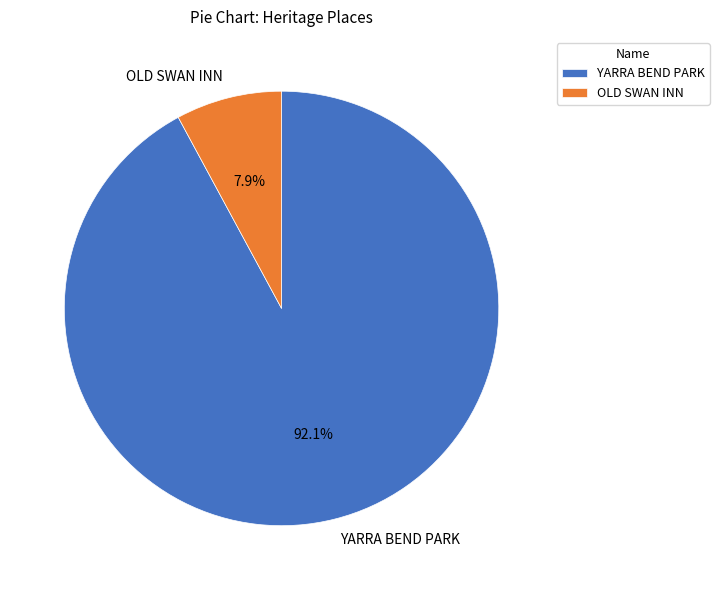

Which category has the biggest portion of the pie?

YARRA BEND PARK